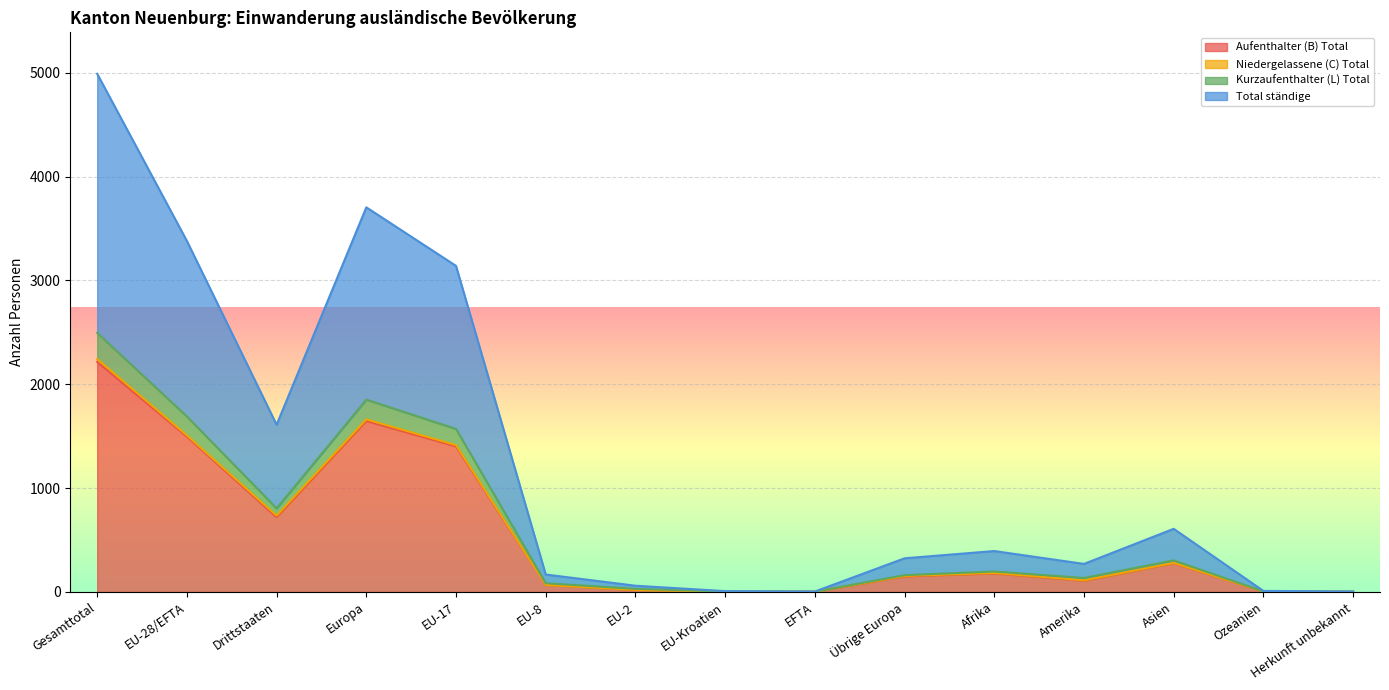

At which label does Aufenthalter (B) Total reach its peak?

Gesamttotal